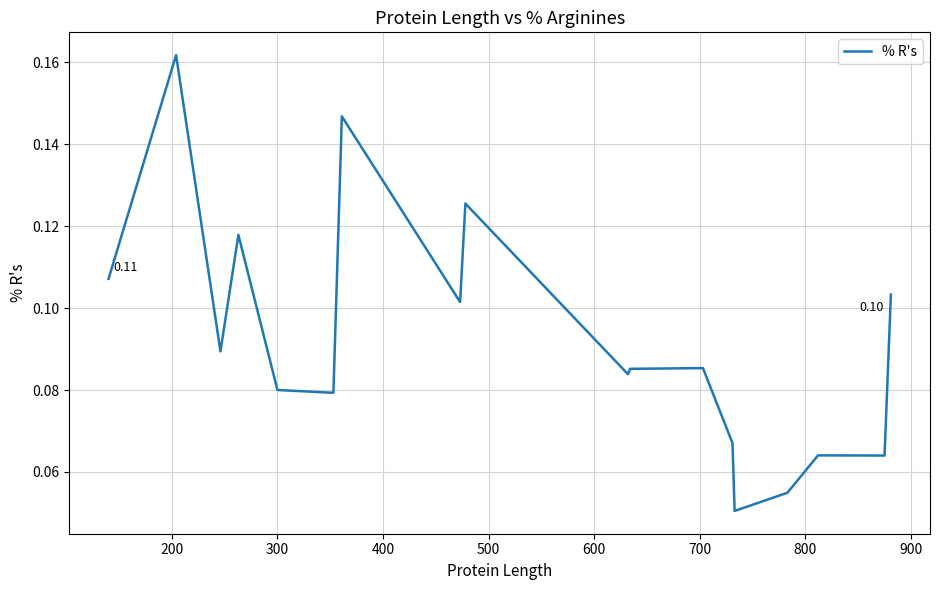

Count the number of categories in the chart.

18